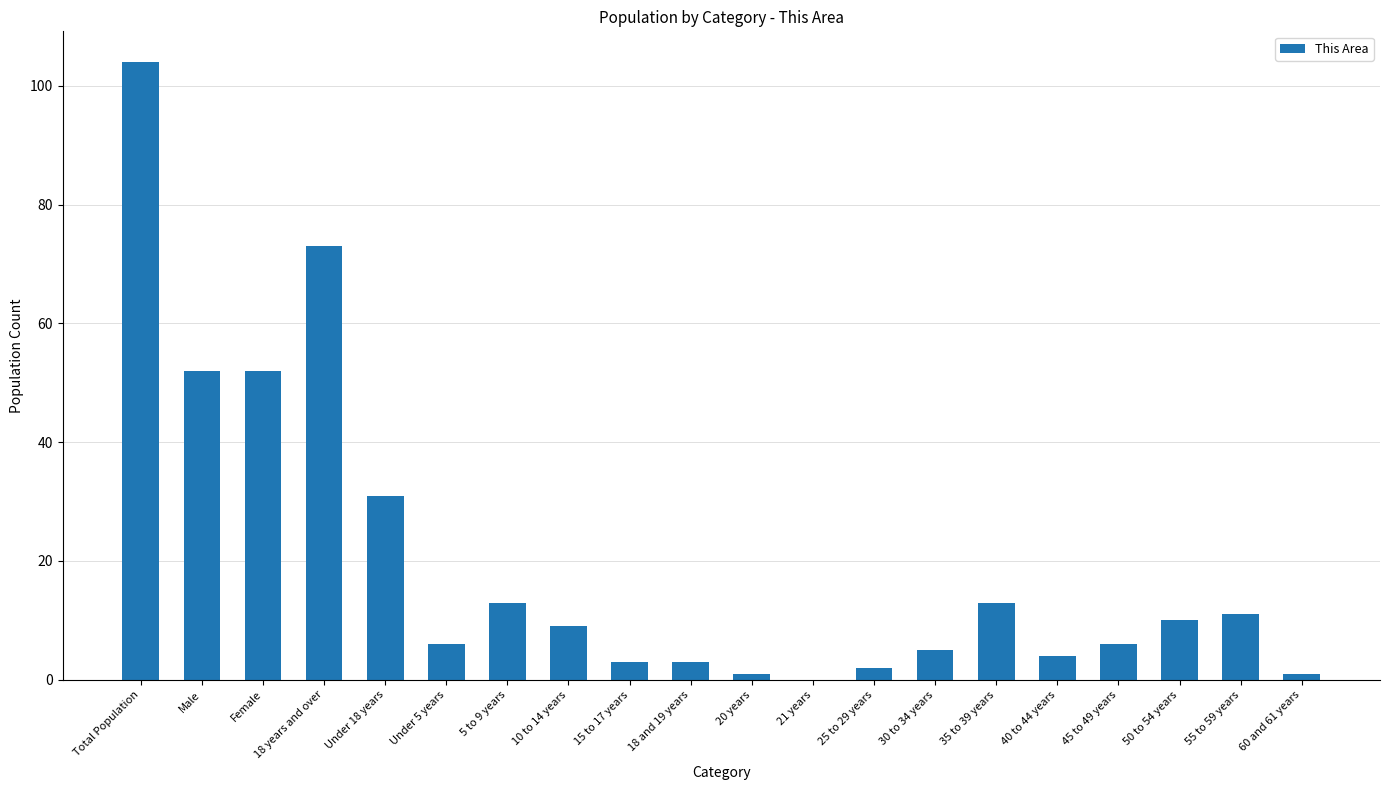

The chart shows a value of 5 at 50 to 54 years. True or false?

False